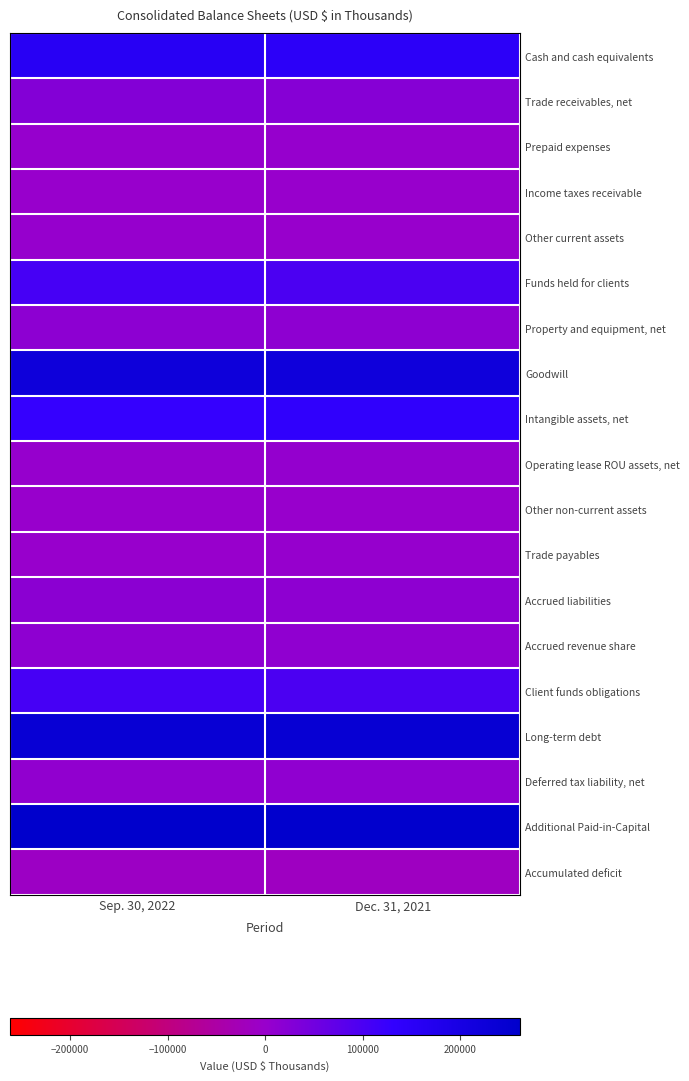

How many data points does each series have?

2